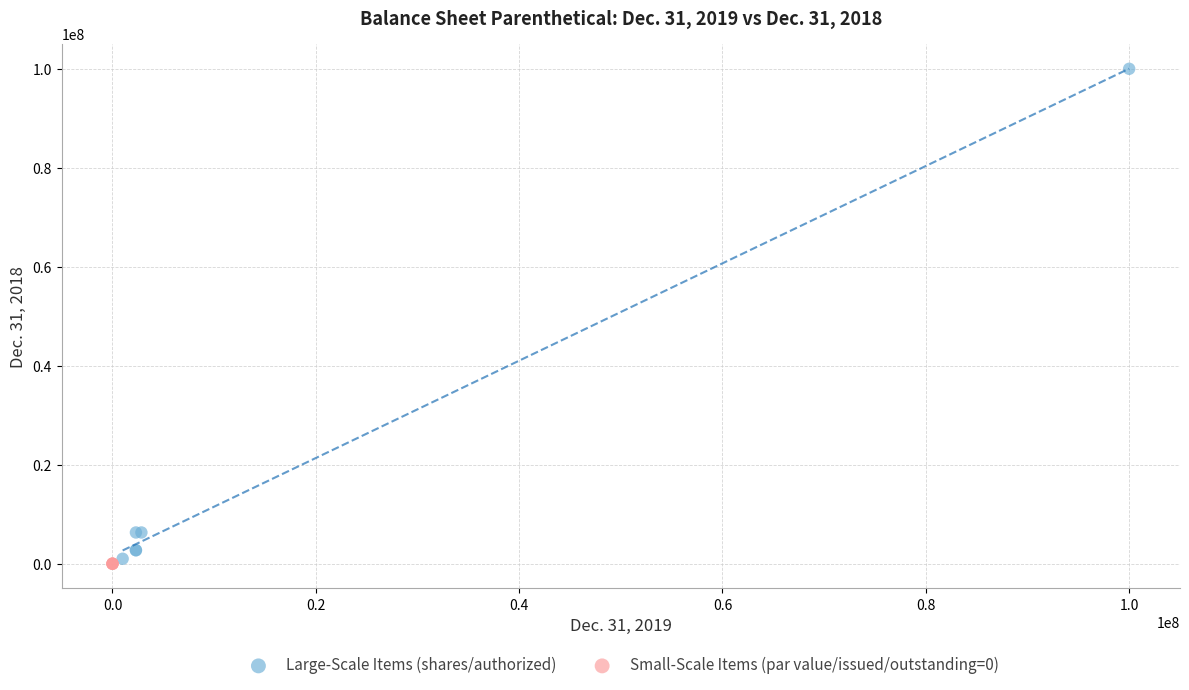

Which series has the widest spread of Y values?

Large-Scale Items (shares/authorized)